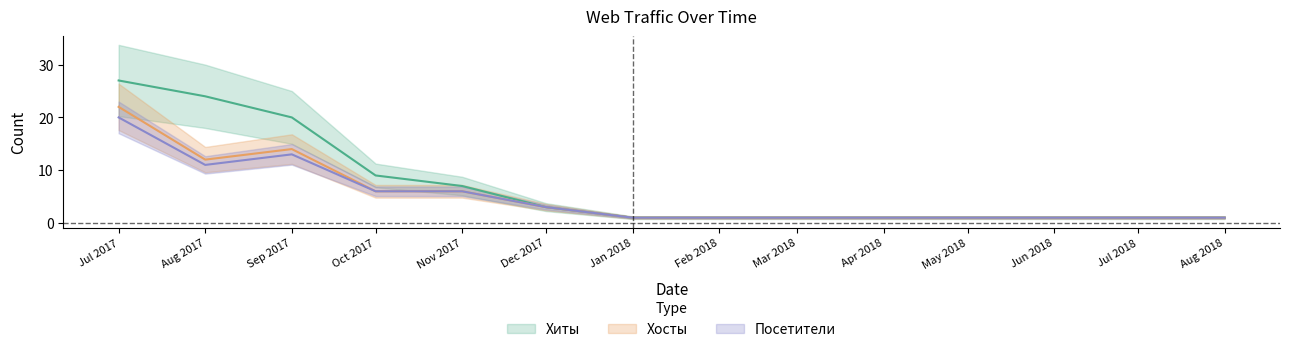

True or false: Хиты has more than 1 interior local peaks.

False